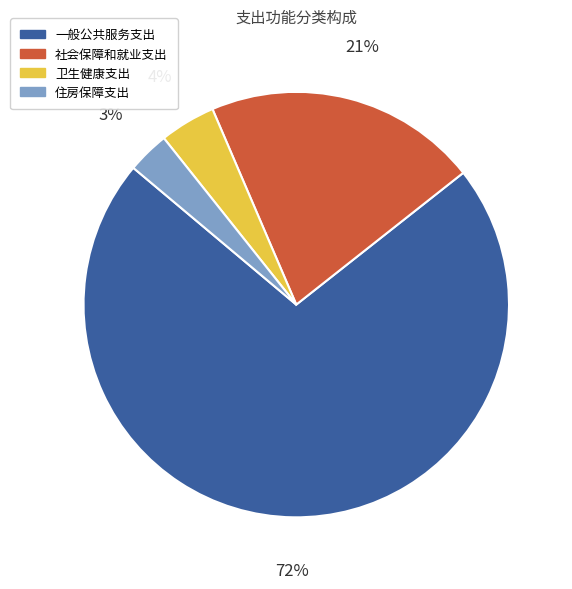

True or false: 一般公共服务支出 accounts for 72% of the total.

True